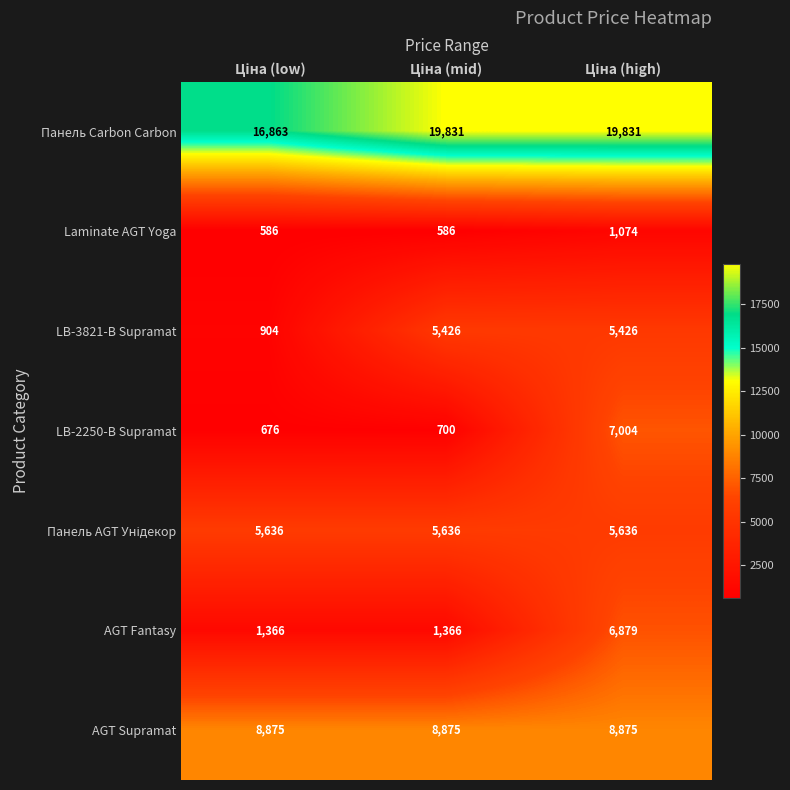

At how many categories does at least one series exceed 5738?

3